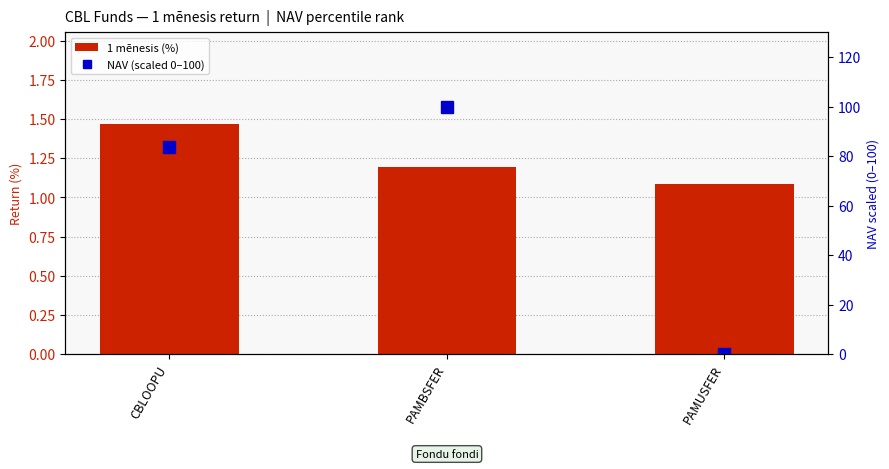

What is the difference between the maximum and second lowest values in the NAV (scaled 0–100) series?

16.4